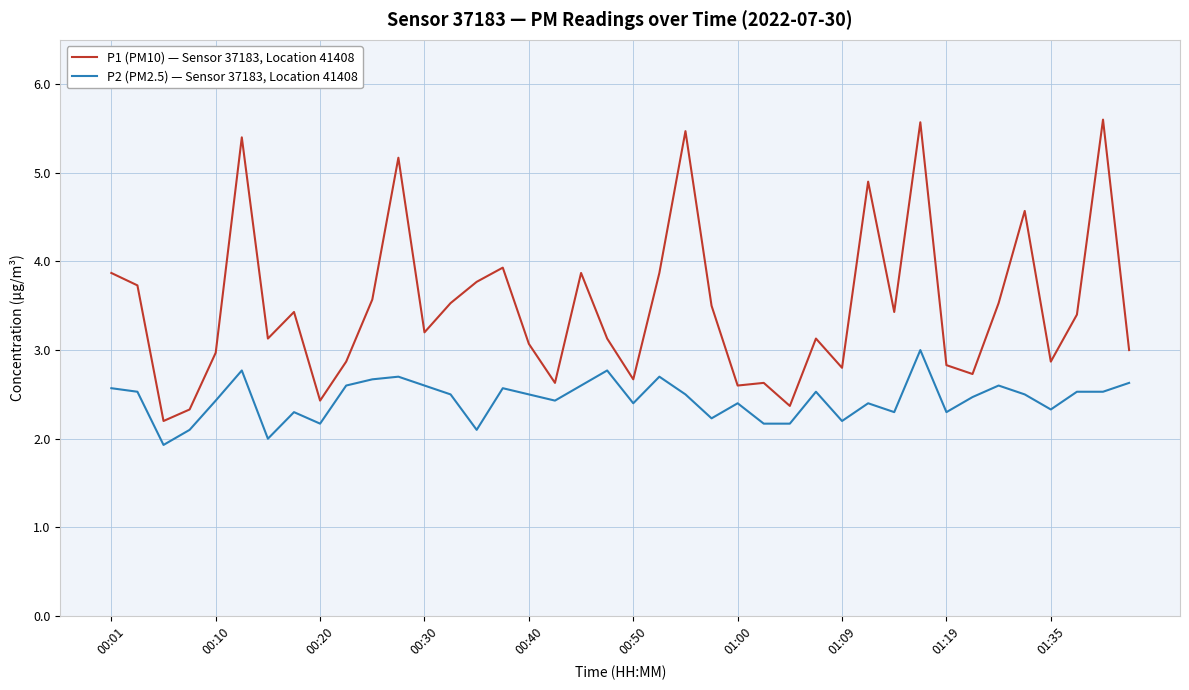

What is the smallest value displayed?

1.9